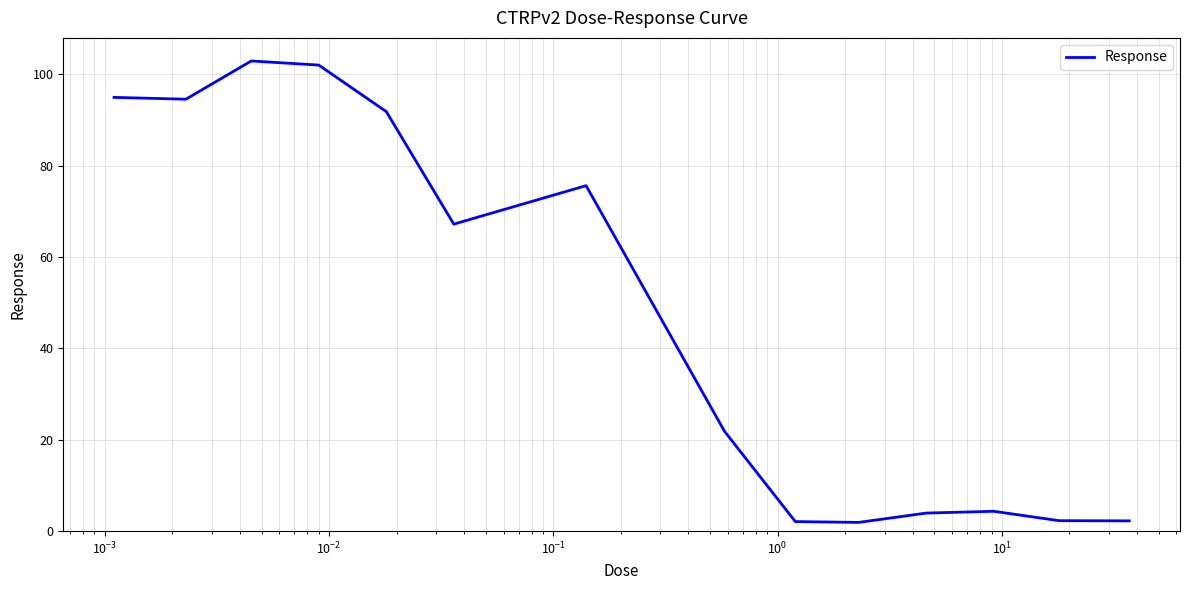

What is the greatest value displayed?

102.9